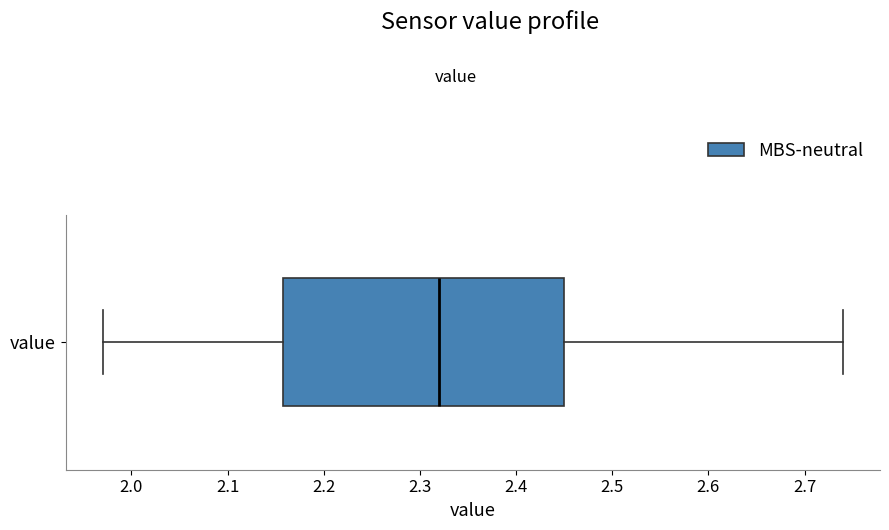

Transcribe this box plot: give where the median line is, the range the box spans, and where the two whiskers end, as read against the x-axis. The values are not printed on the chart, so give them approximately, as read against the axis.

median 2.32, box 2.16 to 2.45, whiskers 1.97 to 2.74